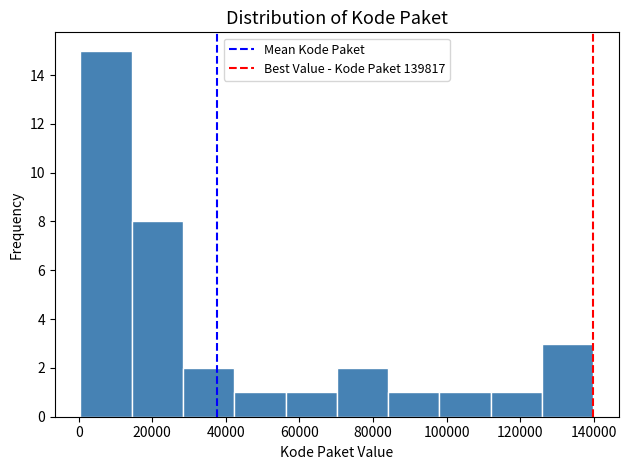

Reading left to right, list every bar in this chart as the range it spans on the x-axis followed by its height. Neither the bar edges nor the heights are printed on the chart, so give them approximately, as read against the axes.

0 to 14000: 15
14000 to 28000: 8
28000 to 42000: 2
42000 to 56000: 1
56000 to 70000: 1
70000 to 84000: 2
84000 to 98000: 1
98000 to 112000: 1
112000 to 126000: 1
126000 to 140000: 3